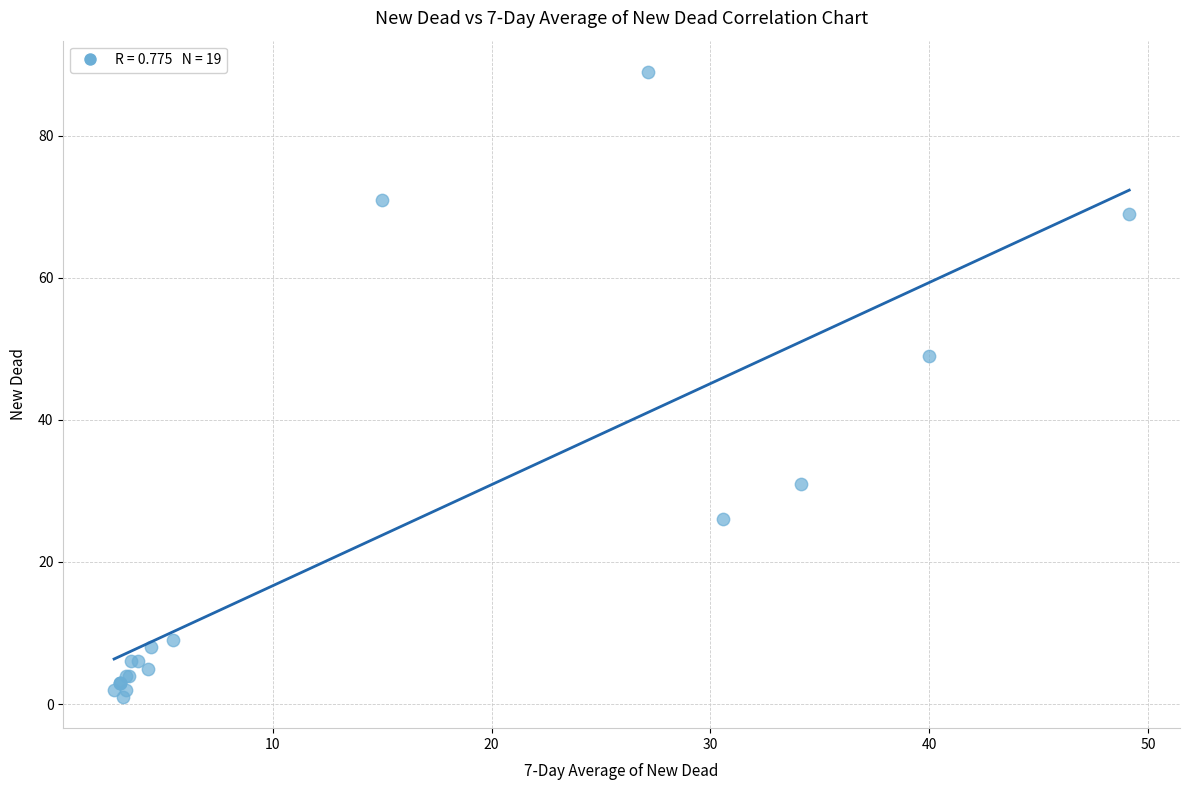

What Y value in the scatter plot is closest to 45?

49